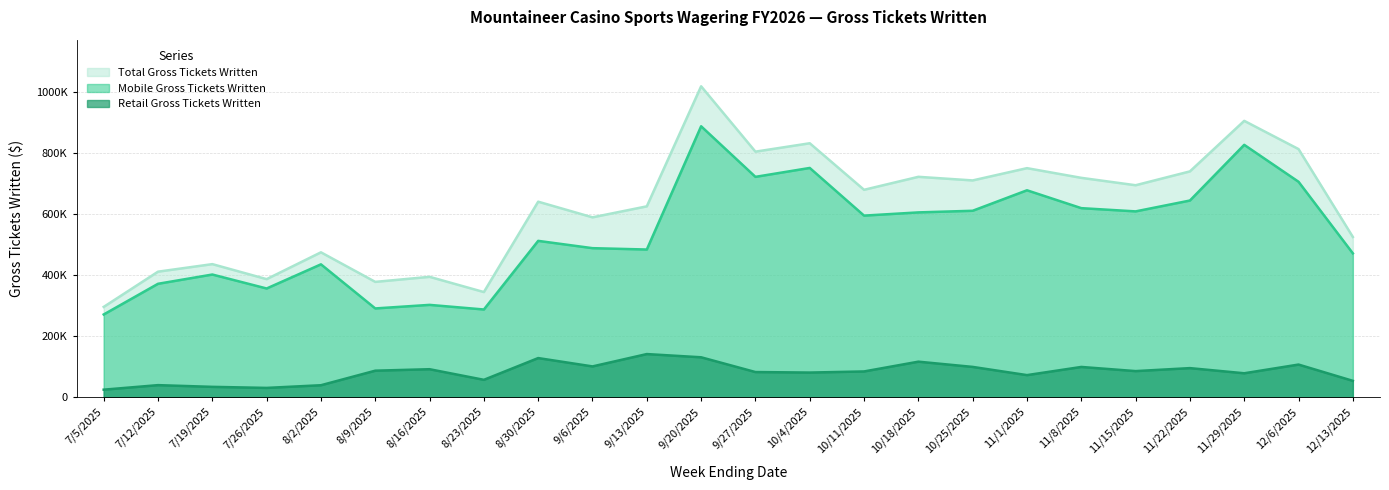

How many values in the Mobile Gross Tickets Written series exceed 594225?

12